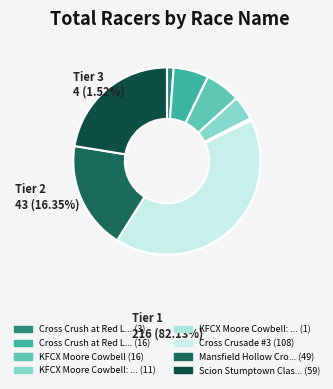

Count the number of slices in the pie.

8